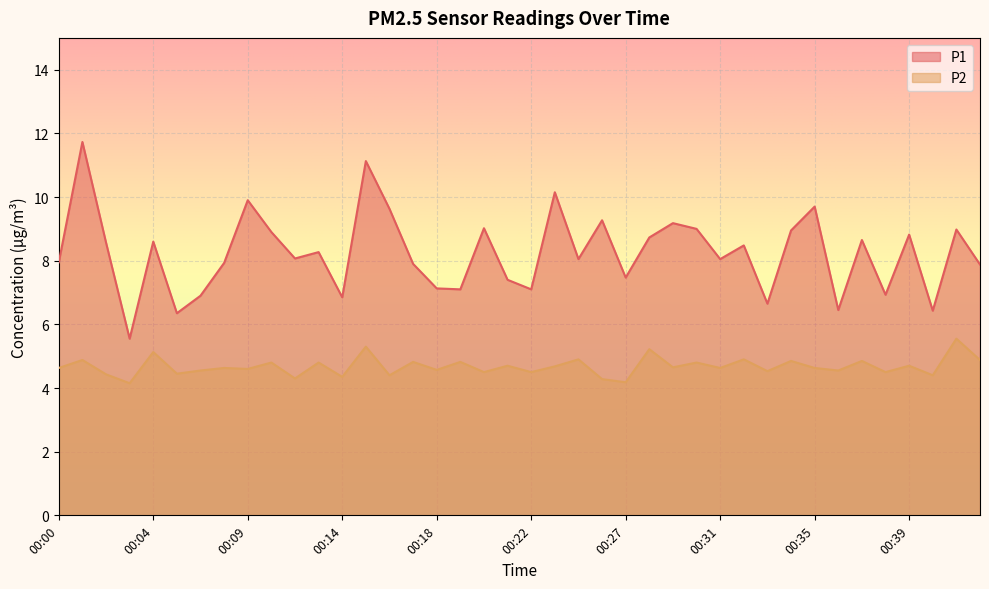

Reading left to right, what are all the values shown in this chart?

P1: 00:00=8.0	00:01=11.7	00:02=8.6	00:03=5.5	00:04=8.6	00:05=6.3	00:06=6.9	00:07=7.9	00:09=9.9	00:11=8.9	00:12=8.1	00:13=8.3	00:14=6.8	00:15=11.1	00:16=9.6	00:17=7.9	00:18=7.1	00:19=7.1	00:20=9.0	00:21=7.4	00:22=7.1	00:23=10.2	00:24=8.1	00:26=9.3	00:27=7.5	00:28=8.7	00:29=9.2	00:30=9.0	00:31=8.1	00:32=8.5	00:33=6.7	00:34=8.9	00:35=9.7	00:36=6.5	00:37=8.7	00:38=6.9	00:39=8.8	00:42=6.4	00:43=9.0	00:44=7.9
P2: 00:00=4.6	00:01=4.9	00:02=4.4	00:03=4.2	00:04=5.1	00:05=4.5	00:06=4.5	00:07=4.6	00:09=4.6	00:11=4.8	00:12=4.3	00:13=4.8	00:14=4.3	00:15=5.3	00:16=4.4	00:17=4.8	00:18=4.6	00:19=4.8	00:20=4.5	00:21=4.7	00:22=4.5	00:23=4.7	00:24=4.9	00:26=4.3	00:27=4.2	00:28=5.2	00:29=4.7	00:30=4.8	00:31=4.6	00:32=4.9	00:33=4.5	00:34=4.8	00:35=4.6	00:36=4.5	00:37=4.8	00:38=4.5	00:39=4.7	00:42=4.4	00:43=5.5	00:44=4.9